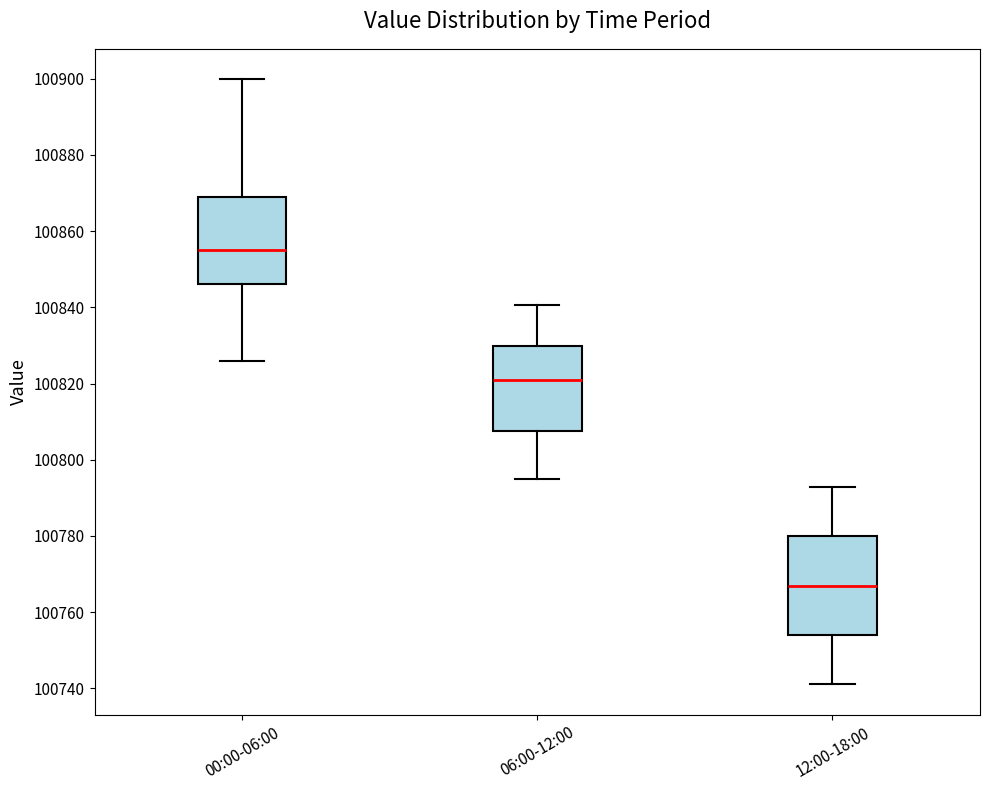

Reading left to right, read every box against the y-axis: the position of its median line, the range the box covers, and the ends of its whiskers. The values are not printed on the chart, so give them approximately, as read against the axis.

00:00-06:00: median 100854, box 100846 to 100870, whiskers 100826 to 100900
06:00-12:00: median 100820, box 100808 to 100830, whiskers 100796 to 100840
12:00-18:00: median 100766, box 100754 to 100780, whiskers 100742 to 100792